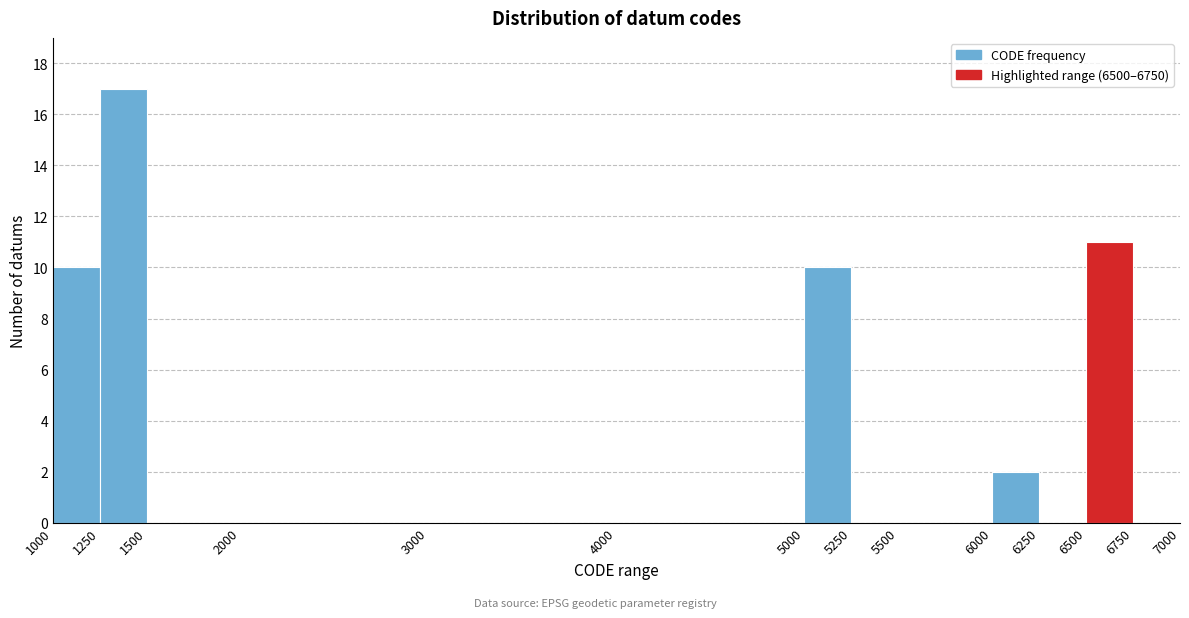

Reading left to right, list every bar in this chart as the range it spans on the x-axis followed by its height. The values are not printed on the chart, so give them approximately, as read against the axis.

1000 to 1250: 10
1250 to 1500: 17
1500 to 2000: 0
2000 to 3000: 0
3000 to 4000: 0
4000 to 5000: 0
5000 to 5250: 10
5250 to 5500: 0
5500 to 6000: 0
6000 to 6250: 2
6250 to 6500: 0
6500 to 6750: 11
6750 to 7000: 0